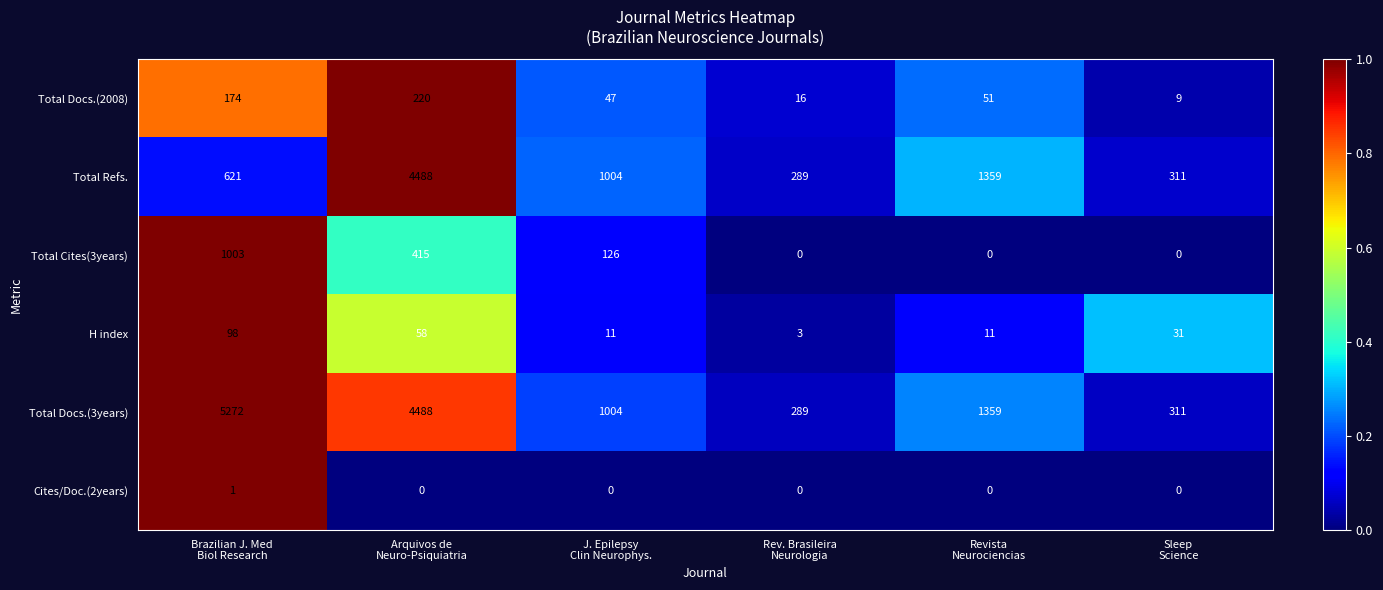

Rank the series by their maximum value, from lowest to highest.

Cites/Doc.(2years), H index, Total Docs.(2008), Total Cites(3years), Total Refs., Total Docs.(3years)